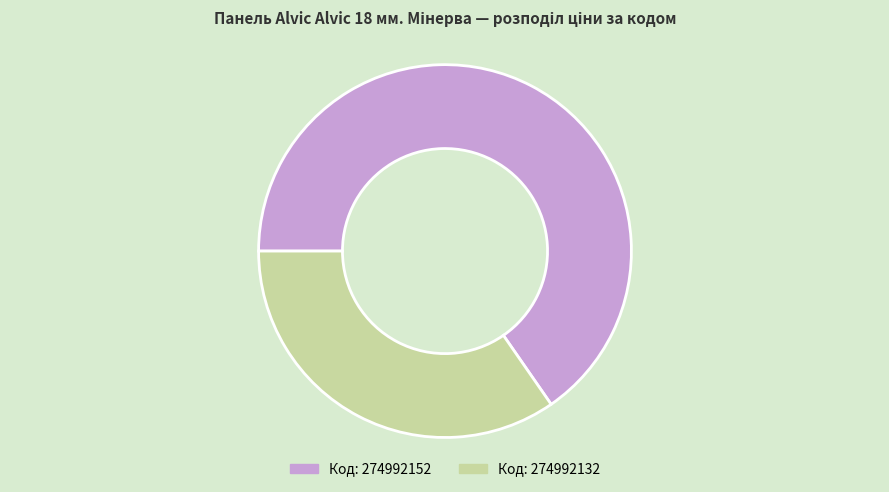

Is there any slice that represents more than half of the pie?

Yes